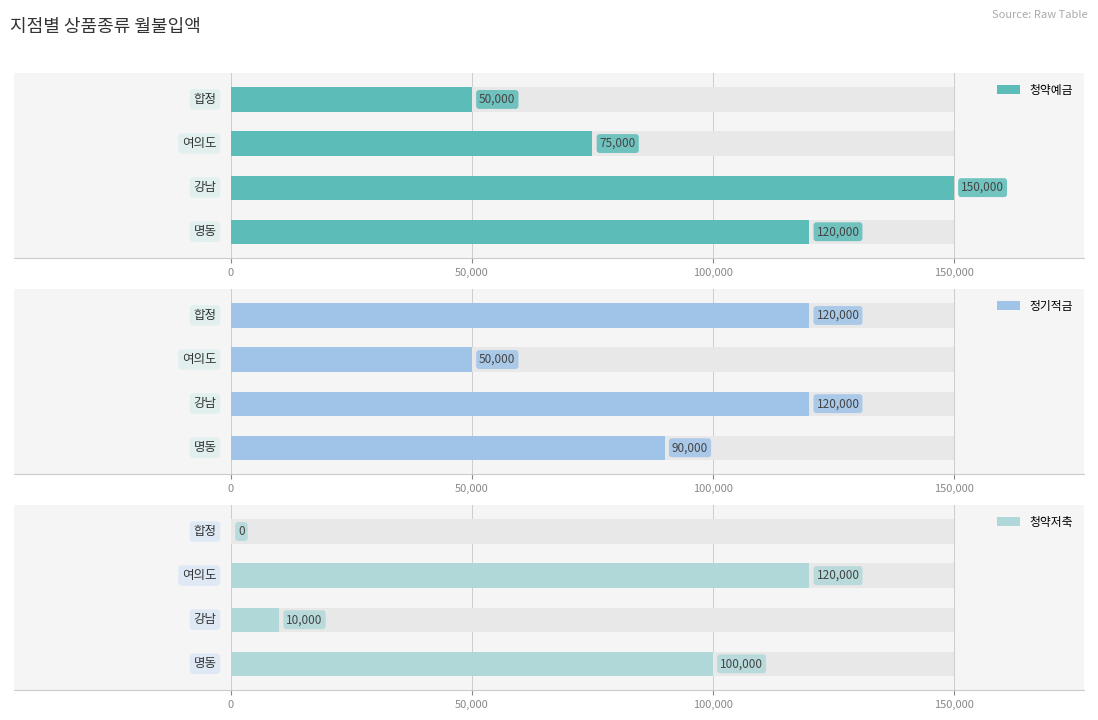

True or false: 청약저축 has a value of 35337 at 0.

False